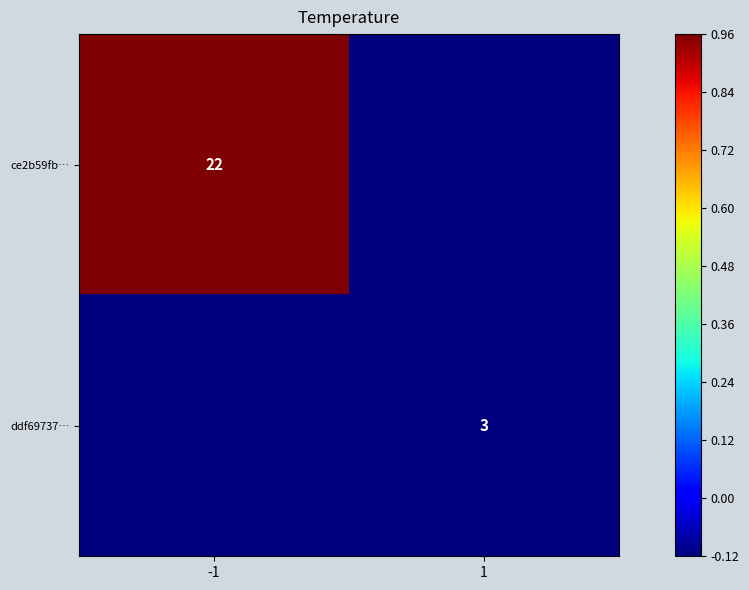

What value does the ddf69737… series have at -1?

-0.1